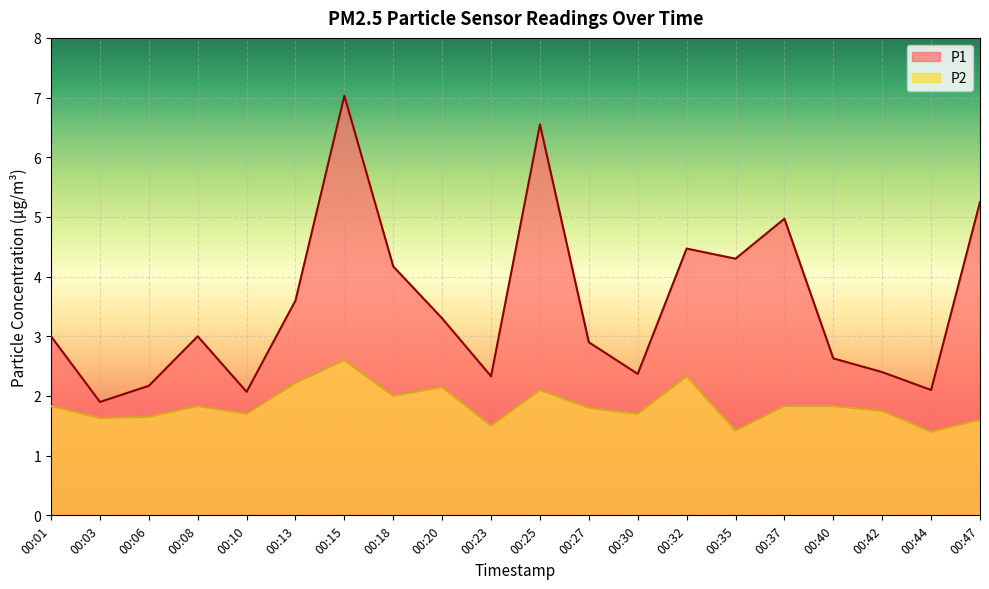

What is the sum of the P2 values at 00:15 and 00:01?

4.4